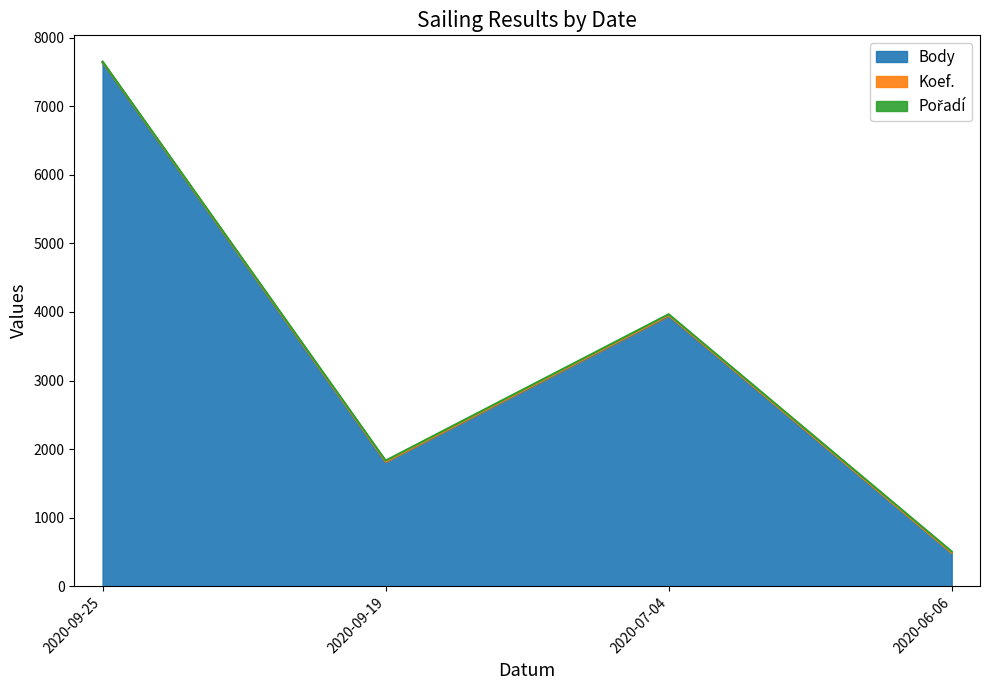

What is the value of the Koef. point at the 4th from the left?

2